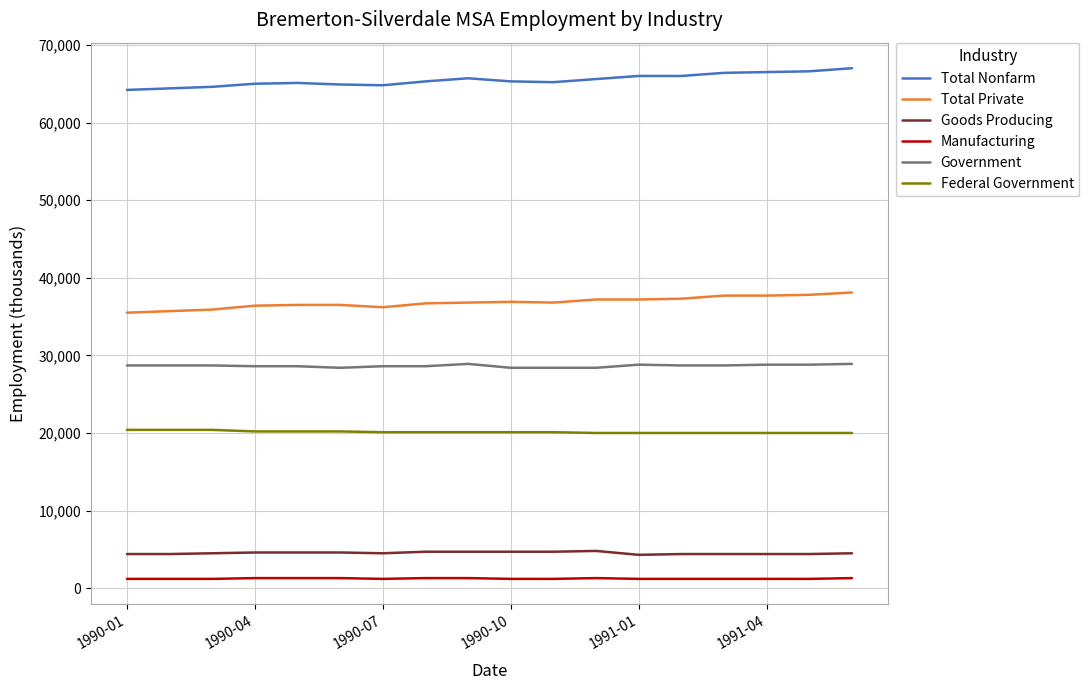

True or false: Federal Government and Government intersect in this chart.

False